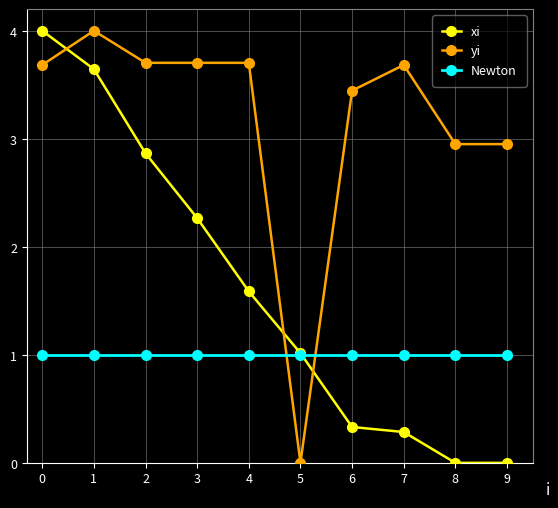

List the series in order of their overall mean, highest first.

yi, xi, Newton